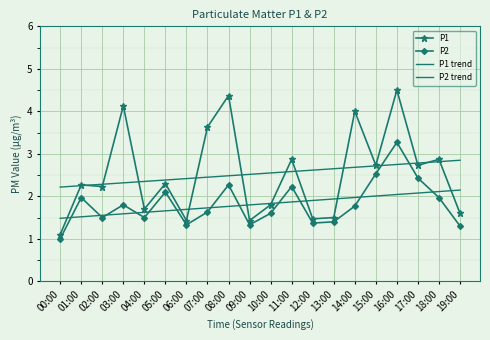

Which series ends up on top after the final intersection of P1 trend and P1?

P1 trend